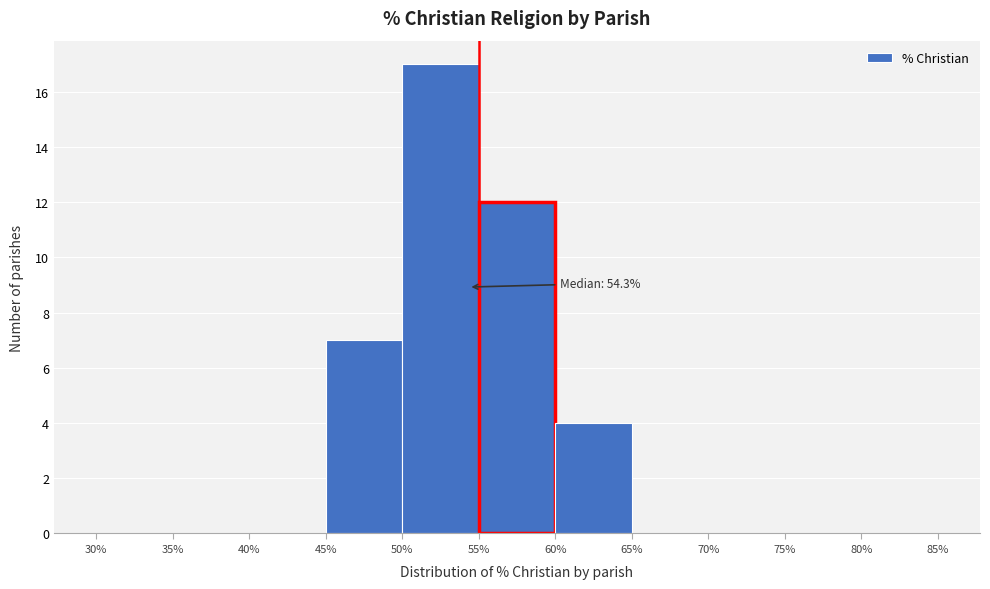

Which range on the x-axis has the tallest bar?

50% to 55%